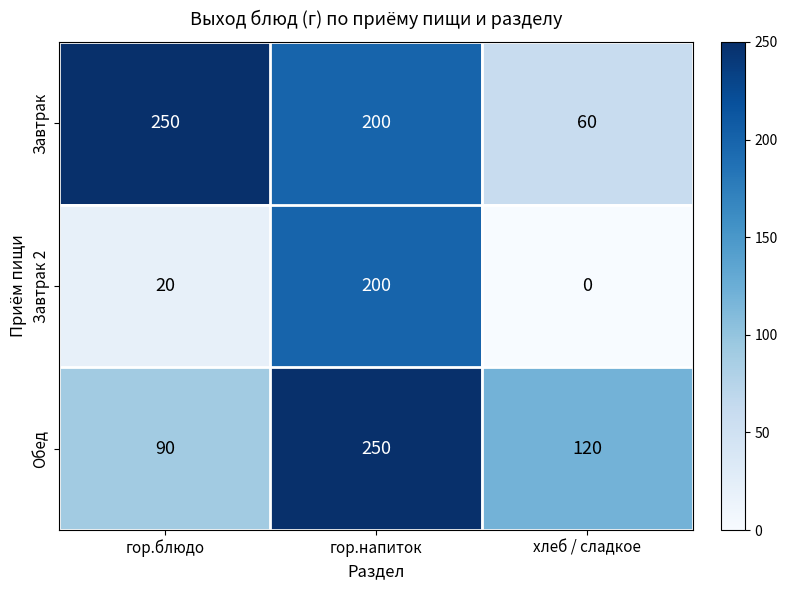

Reading right to left, what are all the values shown in this chart?

Завтрак: 60	200	250
Завтрак 2: 0	200	20
Обед: 120	250	90